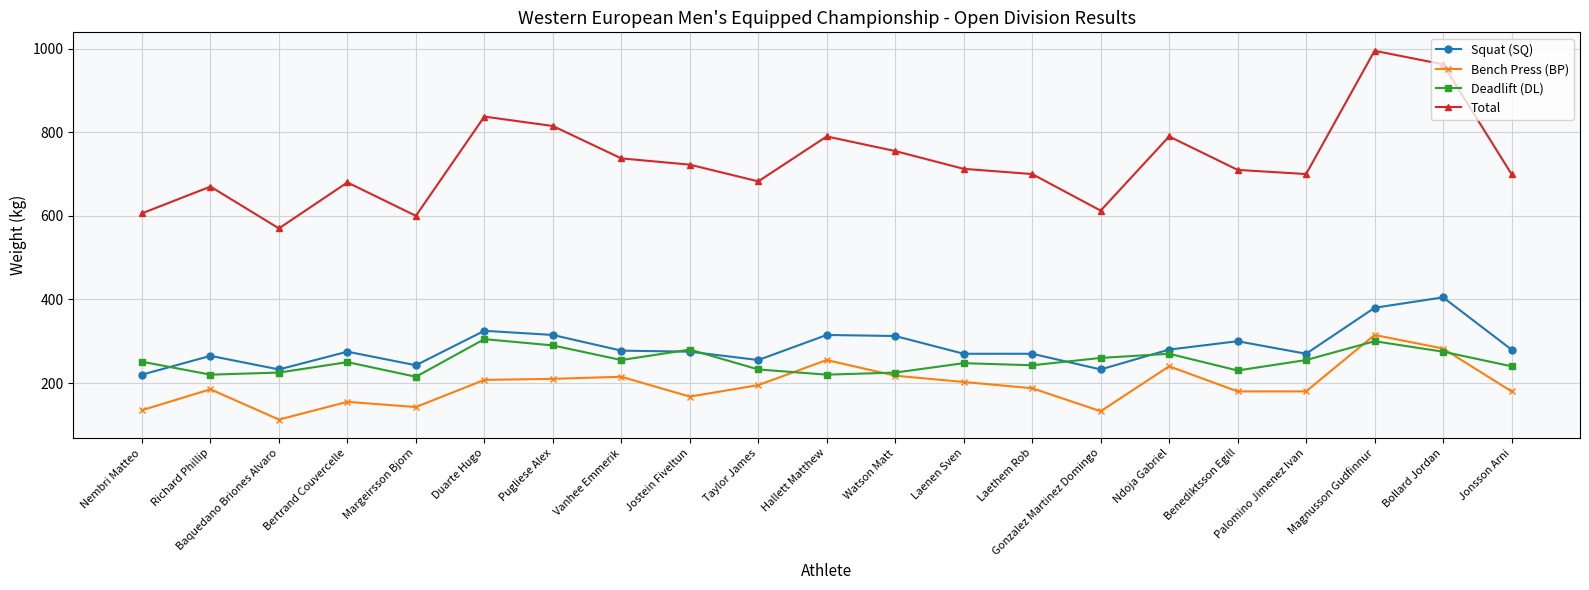

At which category does Deadlift (DL) reach its first local peak?

Bertrand Couvercelle